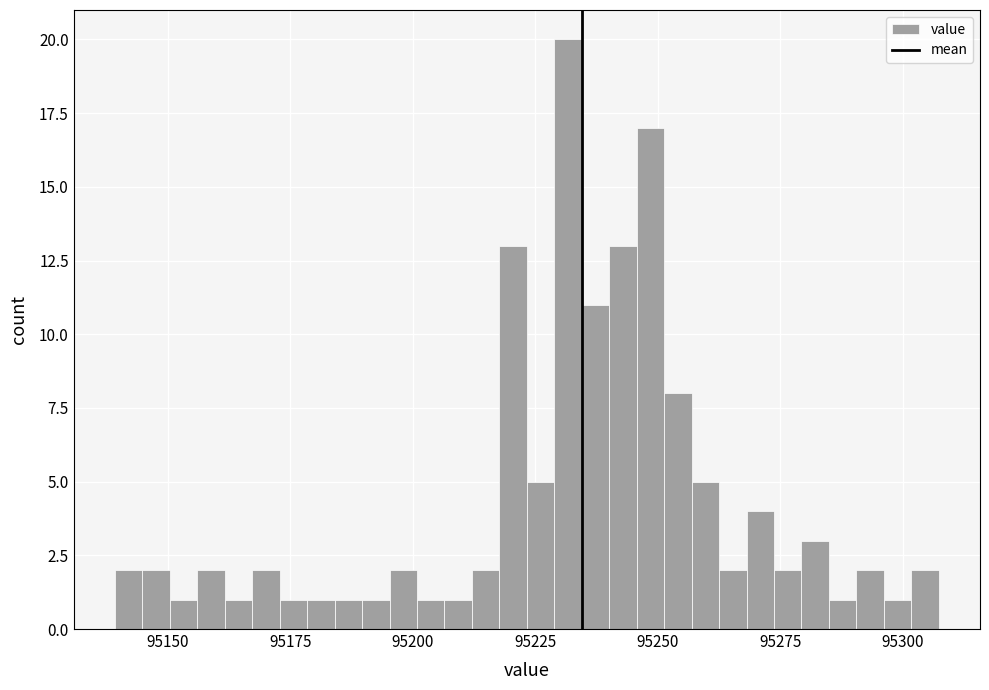

Read against the x-axis, roughly where is the centre of the tallest bar?

95230